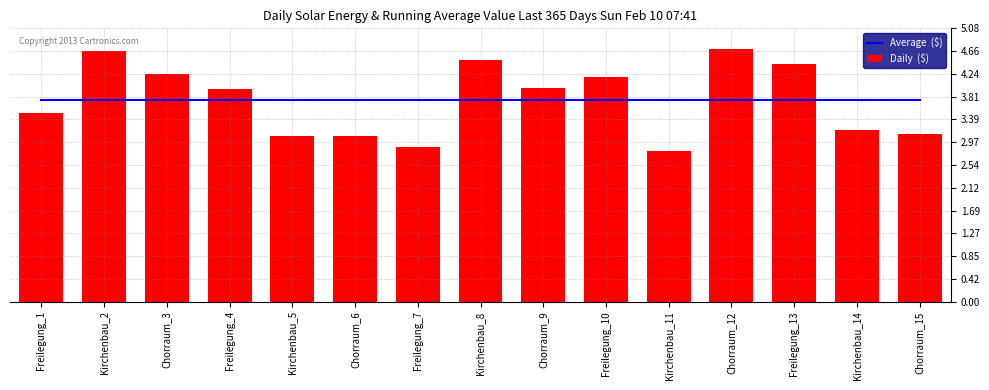

What is the total value across all series at Kirchenbau_14?

6.9